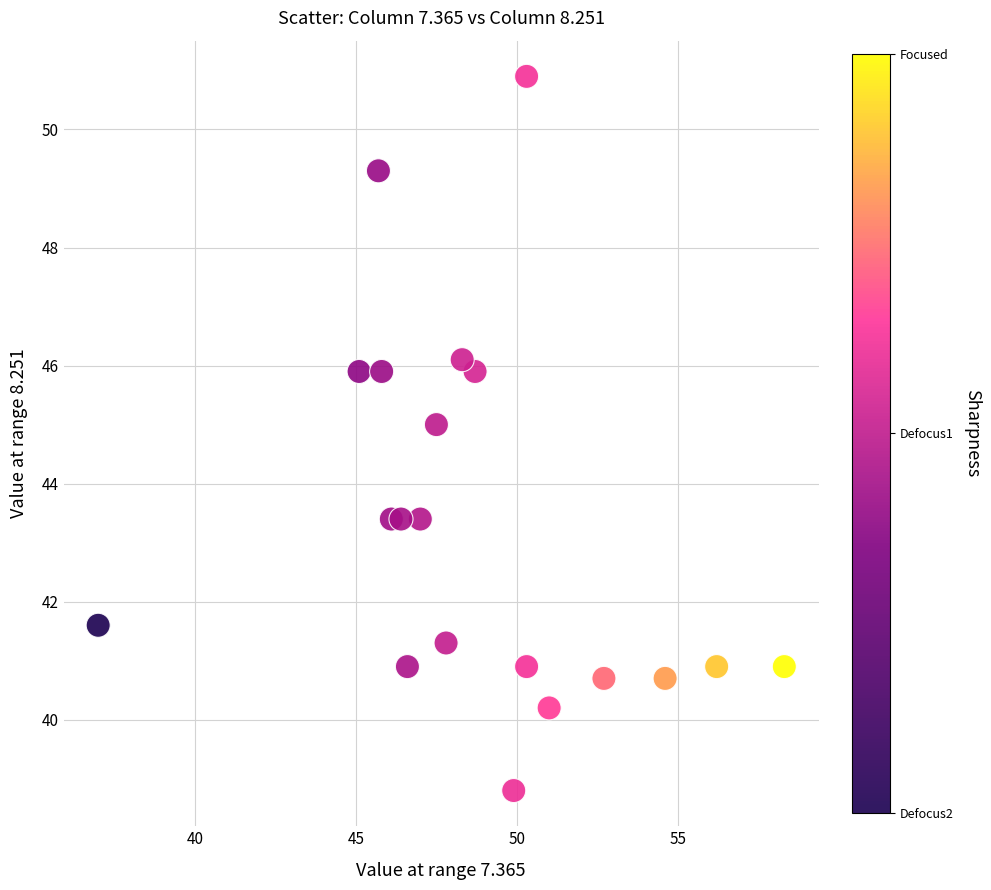

What is the range of Y values (max minus min)?

12.1